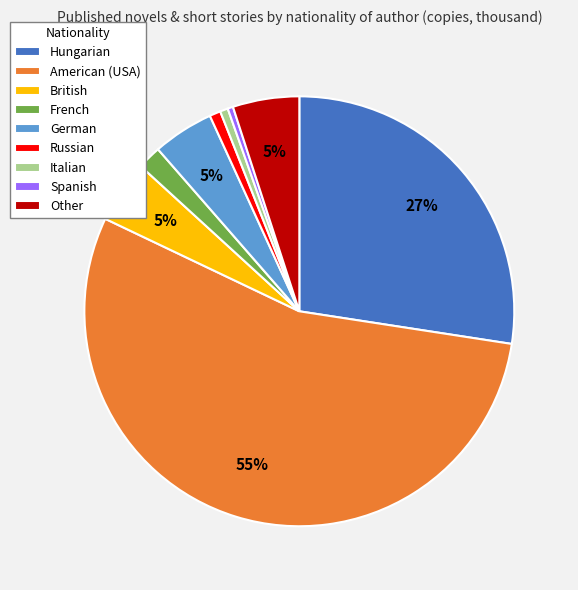

Do Other and Spanish together represent more than half of the pie?

No